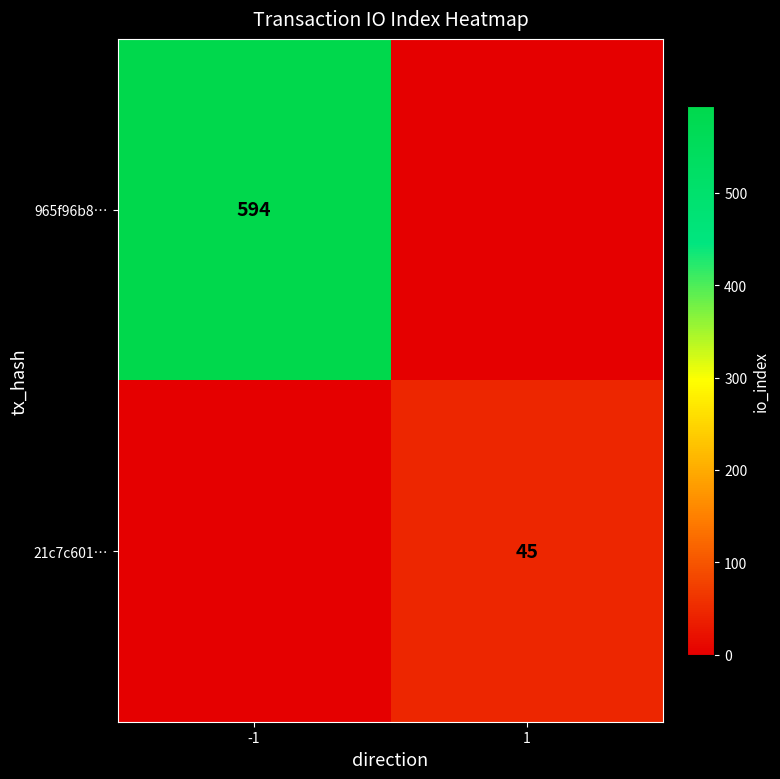

What is the maximum value shown in the chart?

594